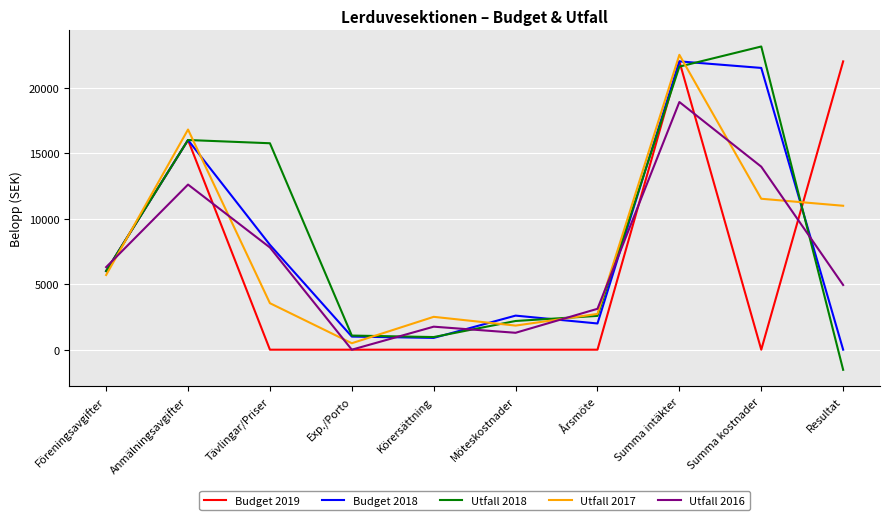

What is the difference between the highest and lowest values at Körersättning?

2507.0